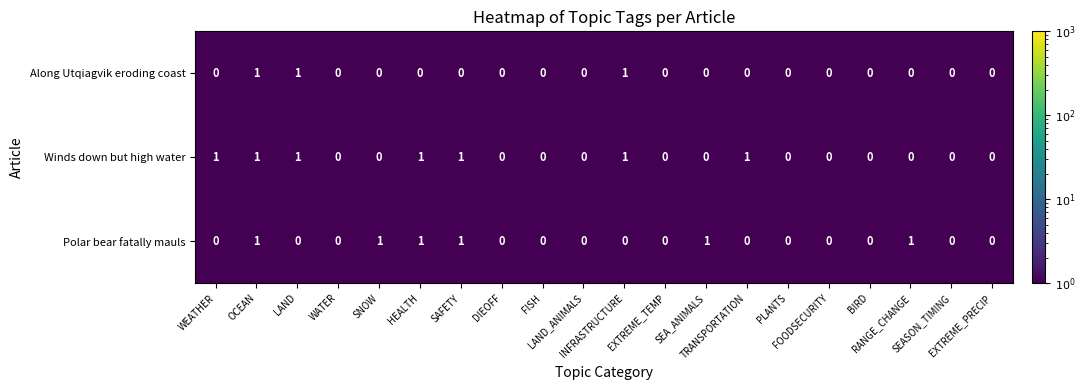

Which series has the largest total across all categories?

Winds down but high water